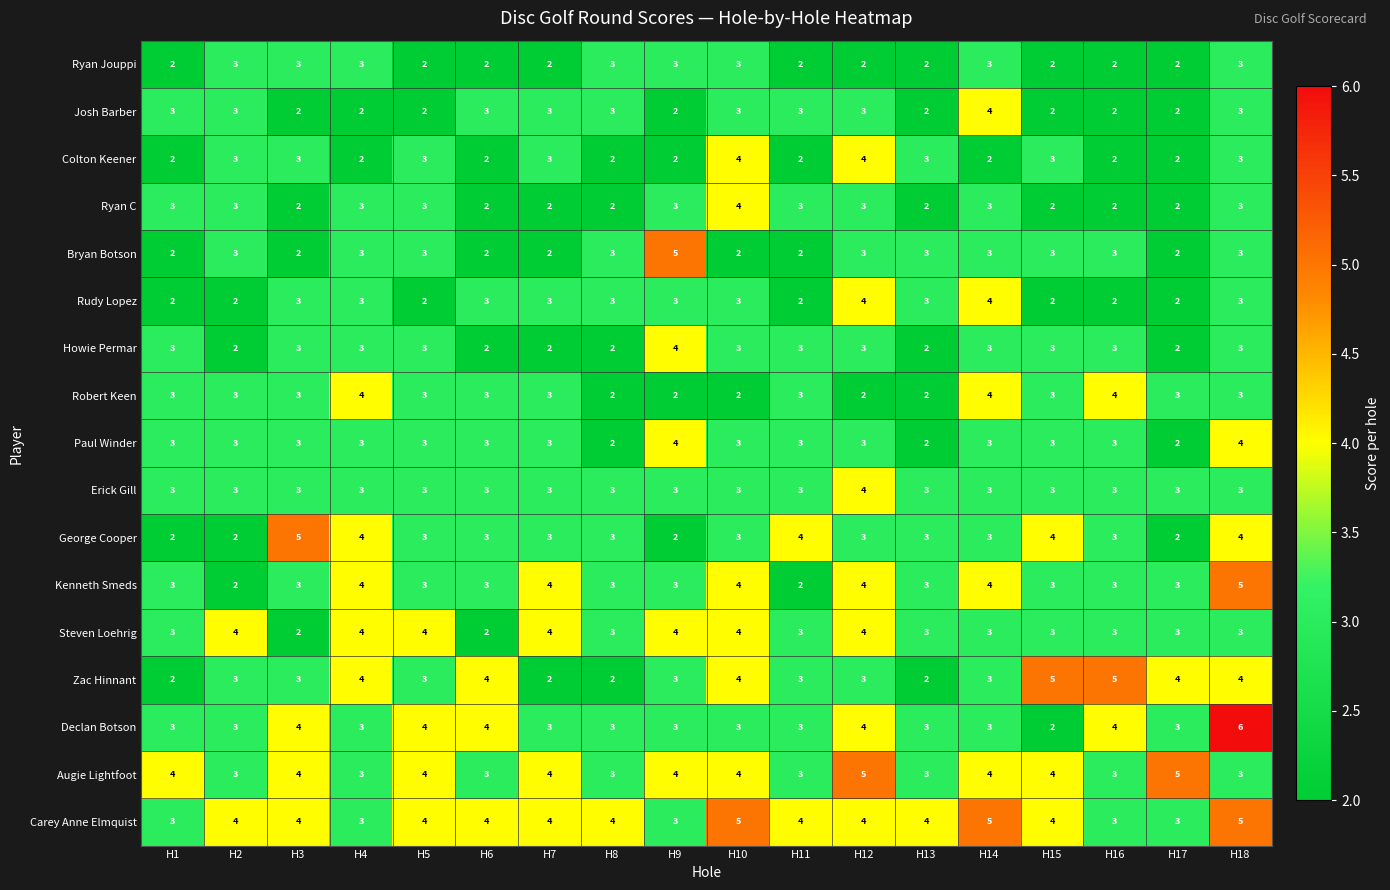

What is the sum of the Ryan C values at H13 and H14?

5